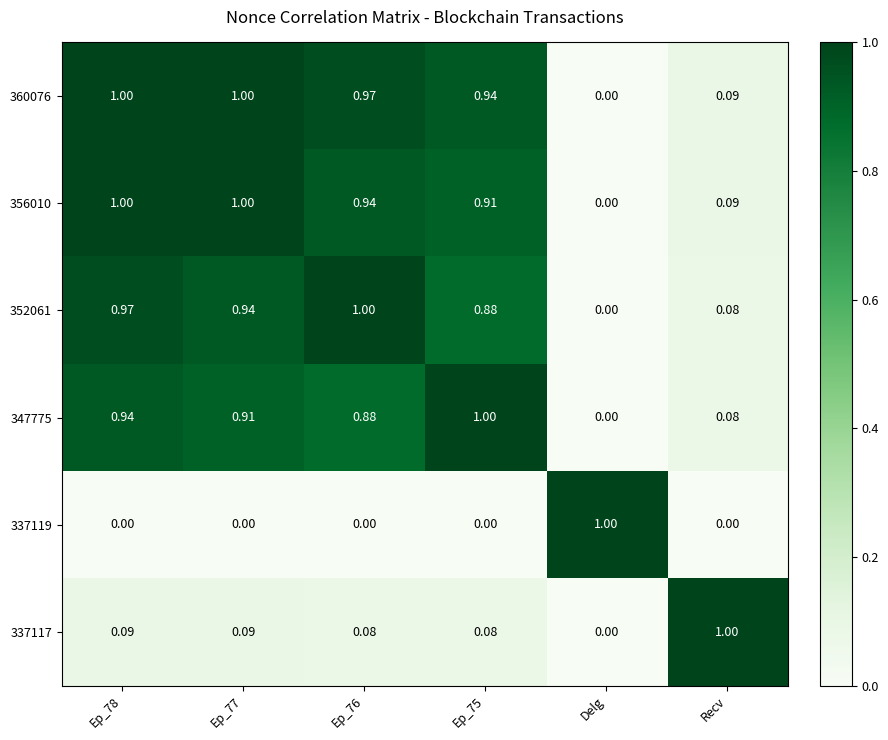

At which label is 347775 closest to 0?

Delg